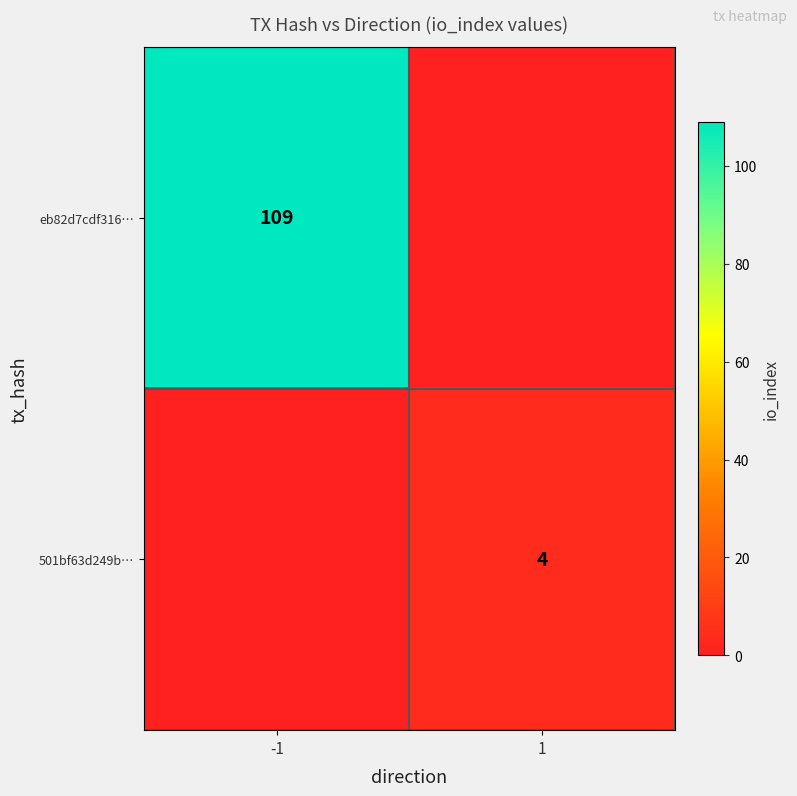

Count the number of data series in this chart.

2